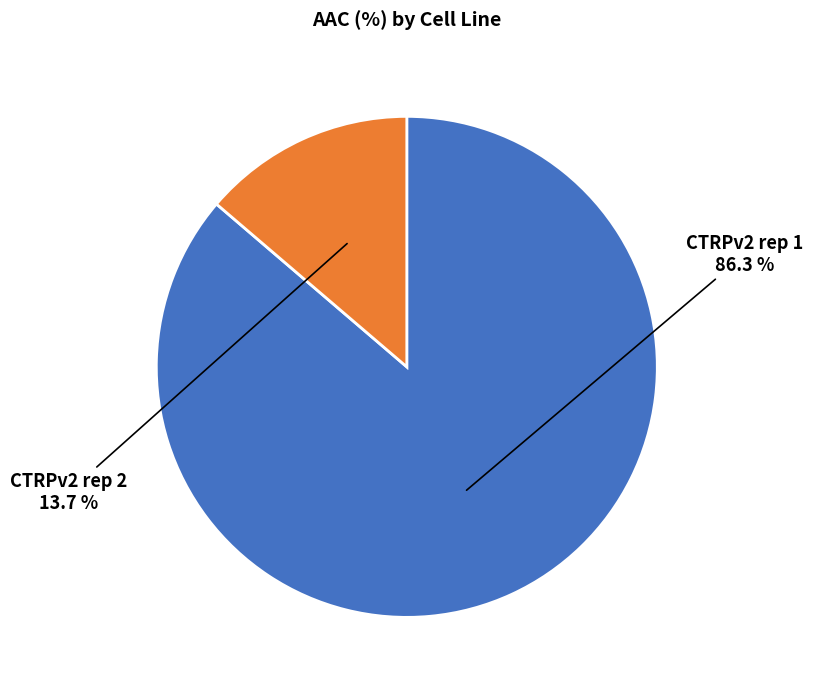

Which category has the biggest portion of the pie?

CTRPv2 rep 1